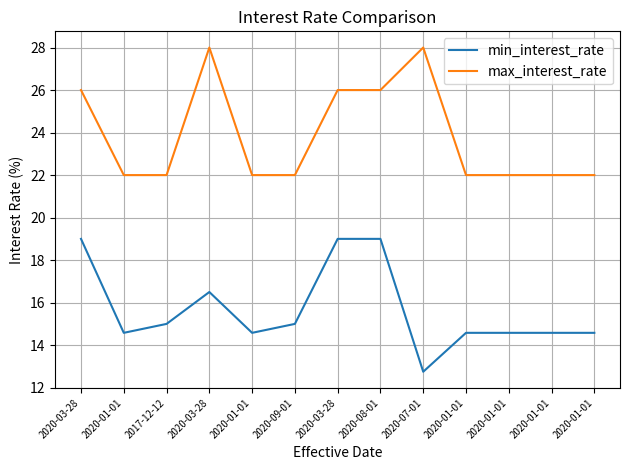

Reading right to left, list all the values displayed in this chart.

min_interest_rate: 2020-01-01=14.6	2020-01-01=14.6	2020-01-01=14.6	2020-01-01=14.6	2020-07-01=12.8	2020-08-01=19.0	2020-03-28=19.0	2020-09-01=15.0	2020-01-01=14.6	2020-03-28=16.5	2017-12-12=15.0	2020-01-01=14.6	2020-03-28=19.0
max_interest_rate: 2020-01-01=22.0	2020-01-01=22.0	2020-01-01=22.0	2020-01-01=22.0	2020-07-01=28.0	2020-08-01=26.0	2020-03-28=26.0	2020-09-01=22.0	2020-01-01=22.0	2020-03-28=28.0	2017-12-12=22.0	2020-01-01=22.0	2020-03-28=26.0